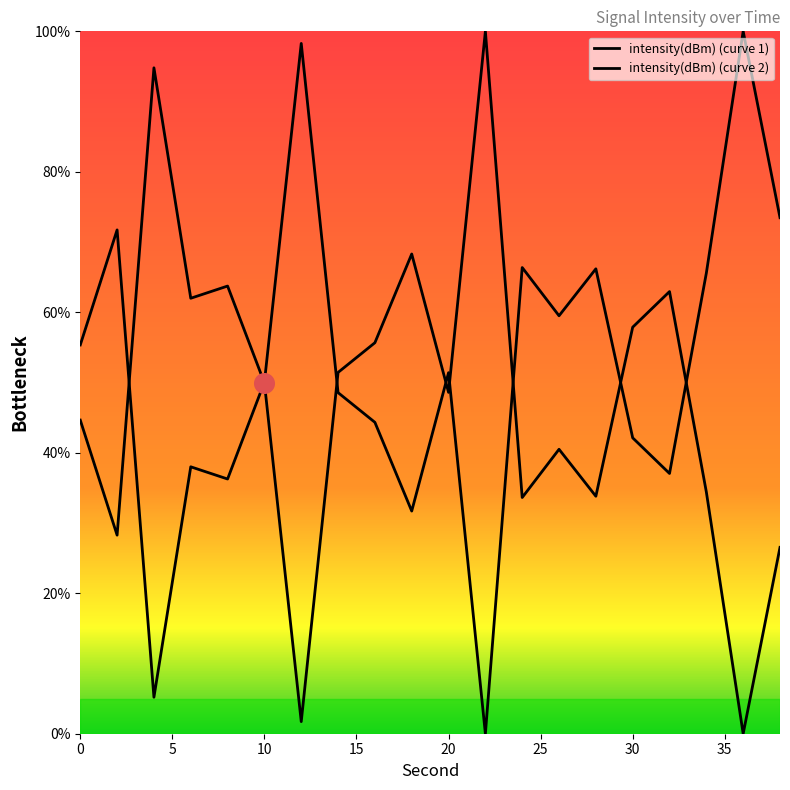

What is the ratio of the value at 30 to the value at 26?

0.7